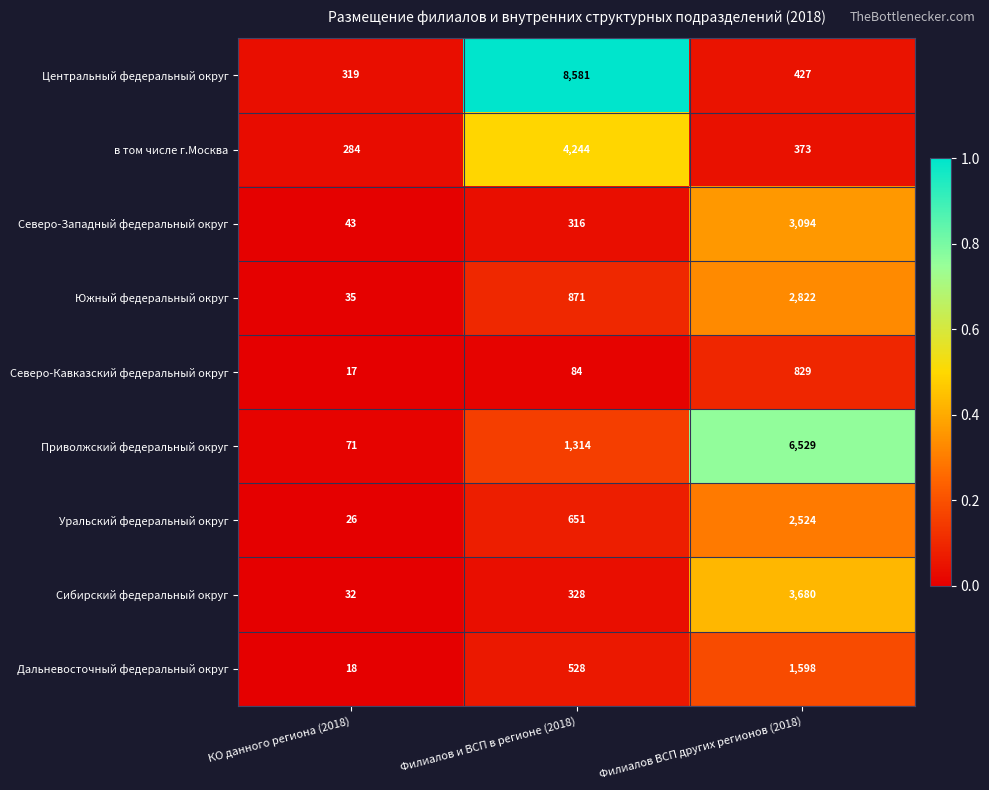

List the series in order of their peak value, highest first.

Центральный федеральный округ, Приволжский федеральный округ, в том числе г.Москва, Сибирский федеральный округ, Северо-Западный федеральный округ, Южный федеральный округ, Уральский федеральный округ, Дальневосточный федеральный округ, Северо-Кавказский федеральный округ